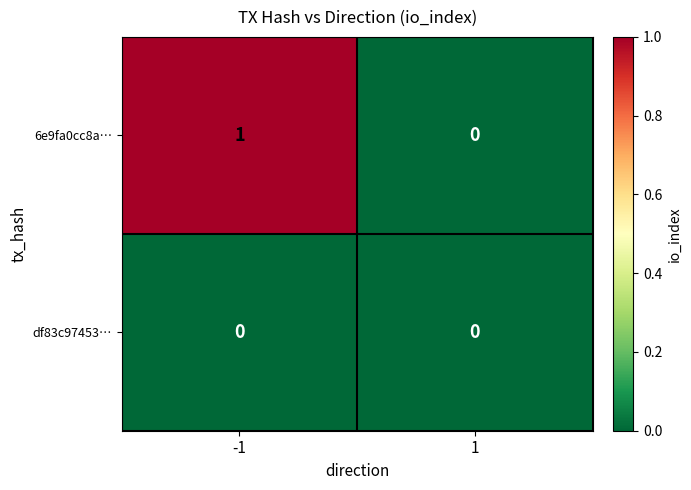

Is the value of 6e9fa0cc8a… at -1 greater than the value of df83c97453… at -1?

Yes